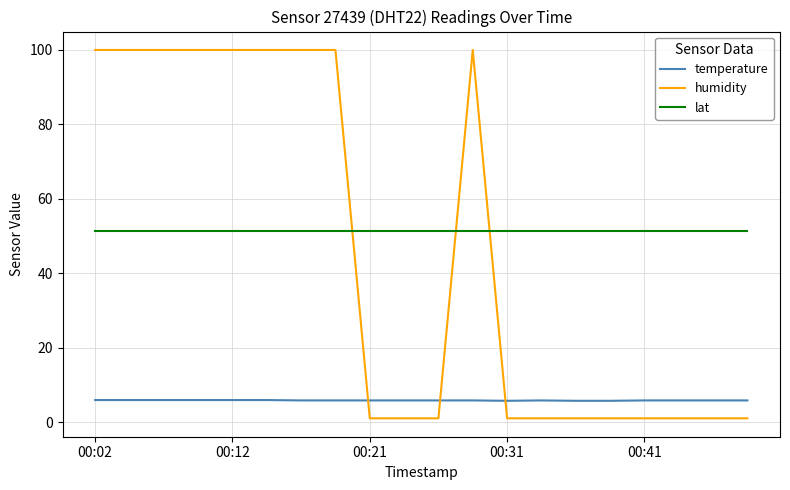

Which series has the largest total across all categories?

lat